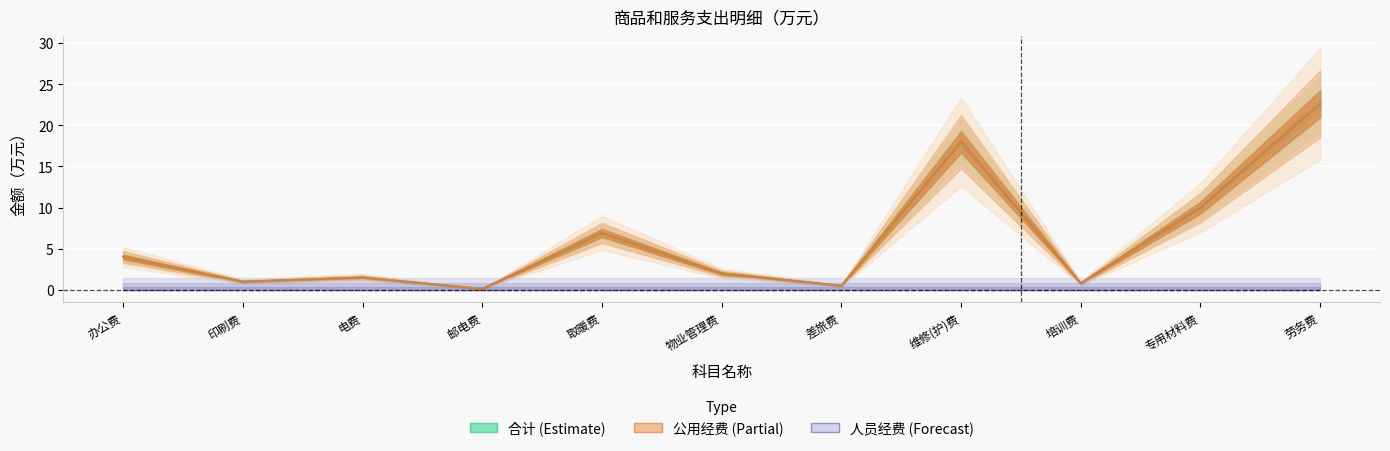

What are all the series names shown in the legend?

合计 (line), 公用经费 (line), 人员经费 (line)